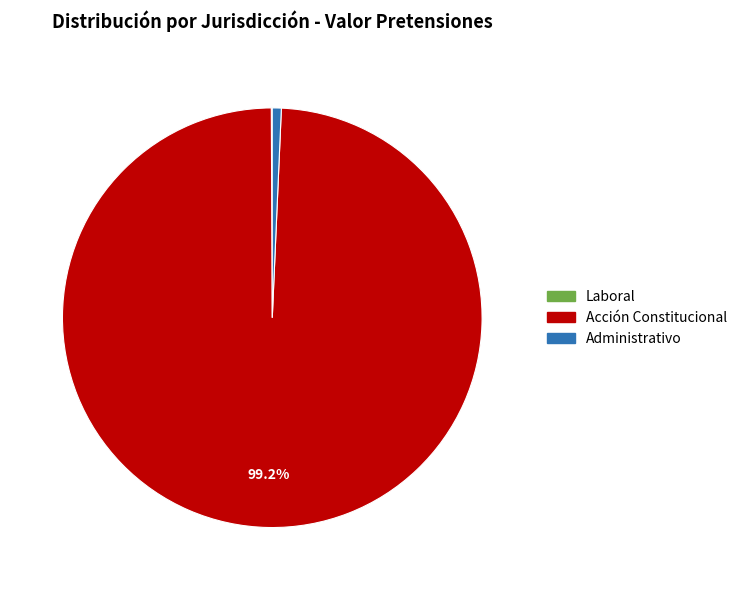

What is the largest slice in the pie chart?

Acción Constitucional